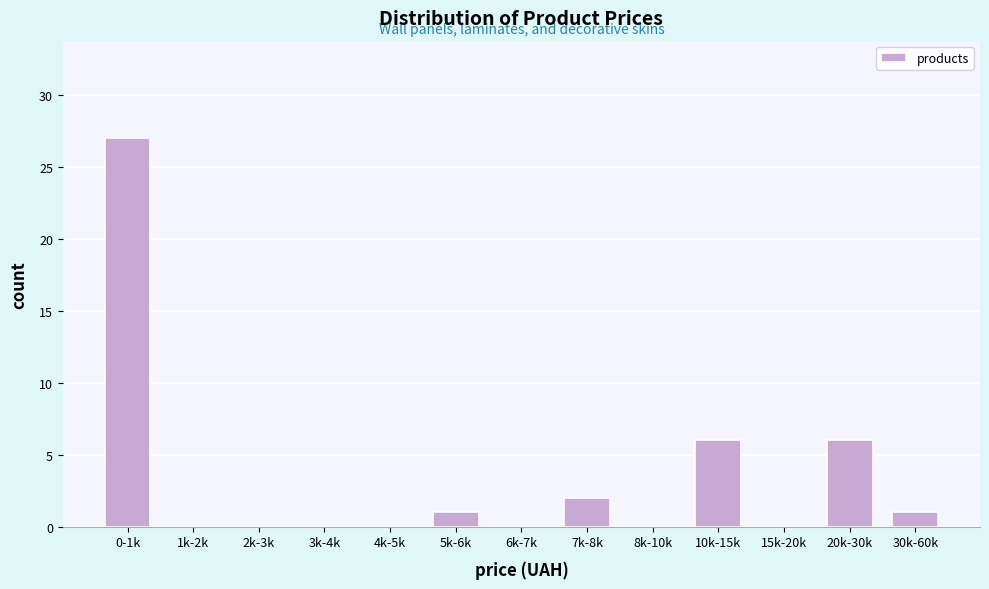

Reading left to right, what are all the values shown in this chart?

0-1k=27	1k-2k=0	2k-3k=0	3k-4k=0	4k-5k=0	5k-6k=1	6k-7k=0	7k-8k=2	8k-10k=0	10k-15k=6	15k-20k=0	20k-30k=6	30k-60k=1